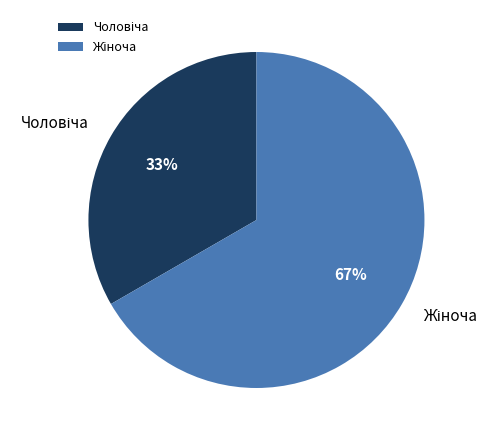

Is there a majority slice in this chart?

Yes